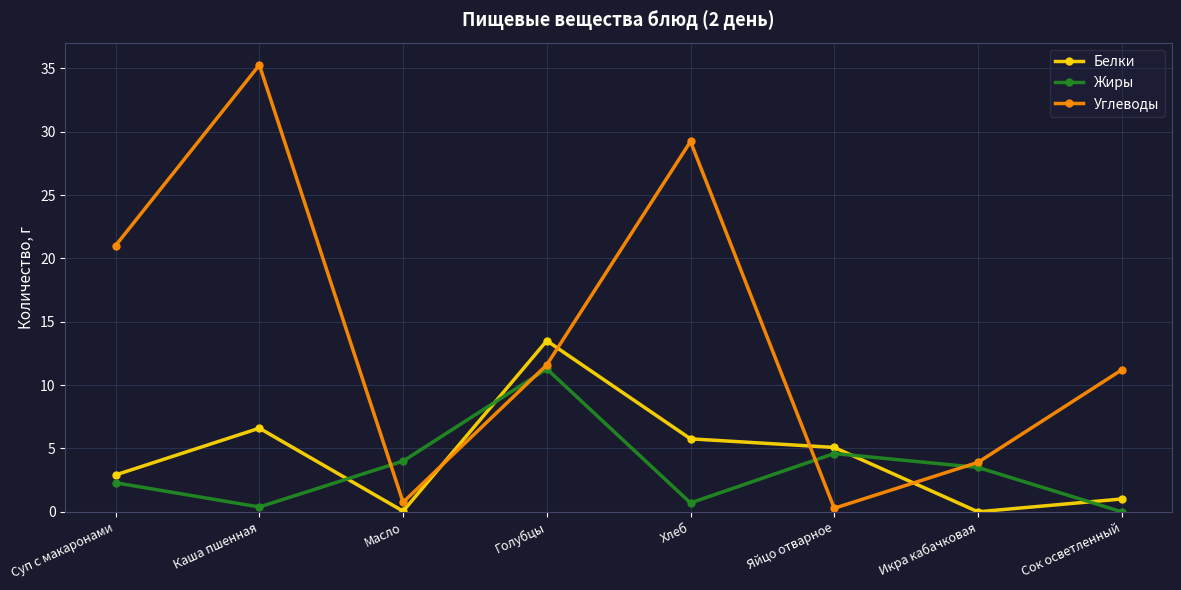

True or false: Белки and Углеводы cross at least once.

True